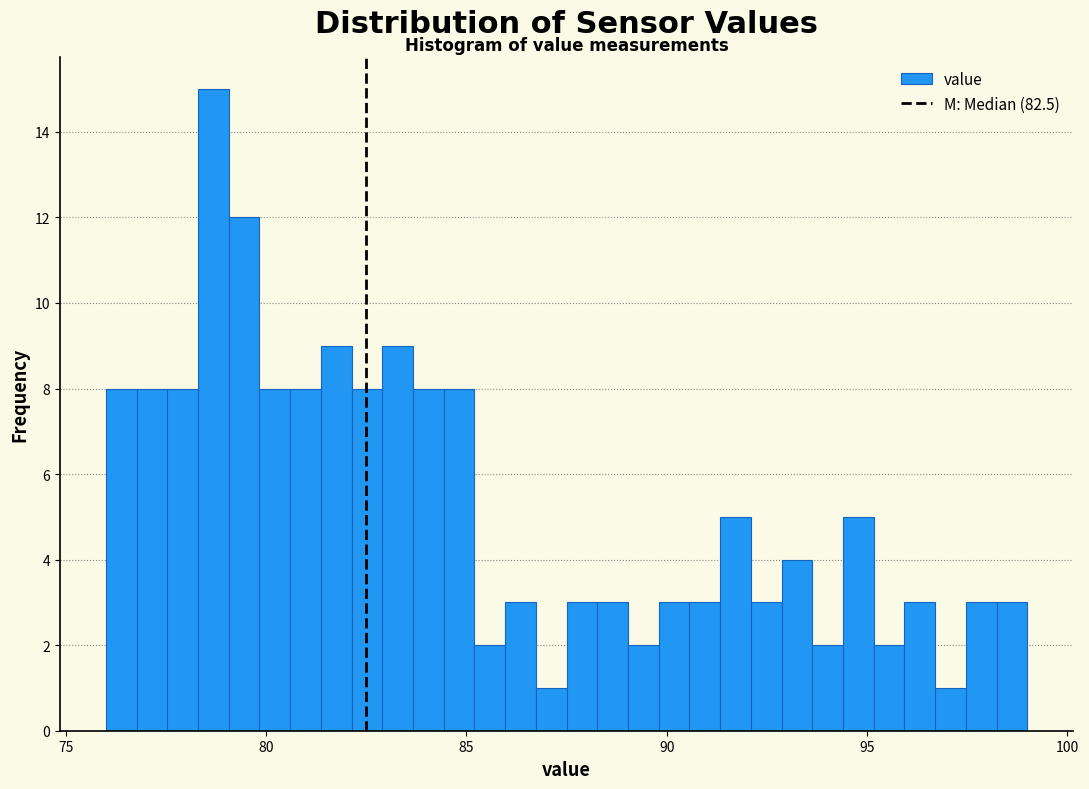

Around what value on the x-axis is the tallest bar? Give the approximate position of its centre, as read against the axis.

78.5